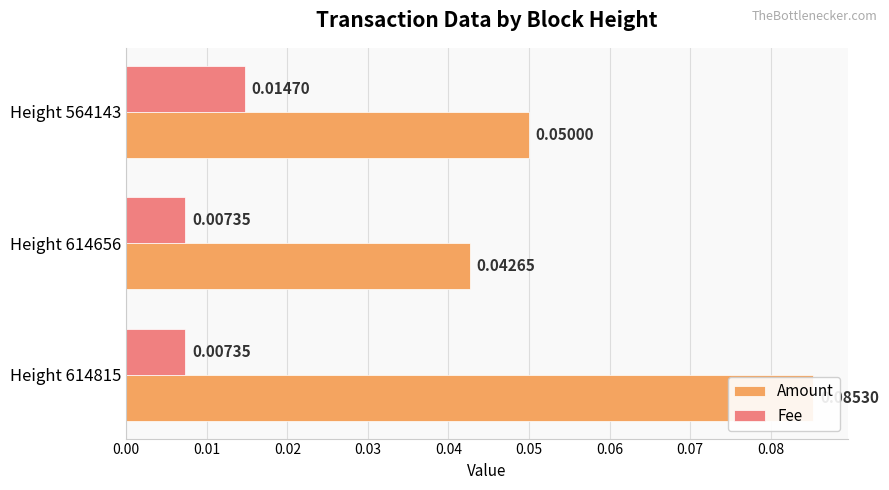

Which has a higher value, Height 614656 or Height 564143?

Height 564143